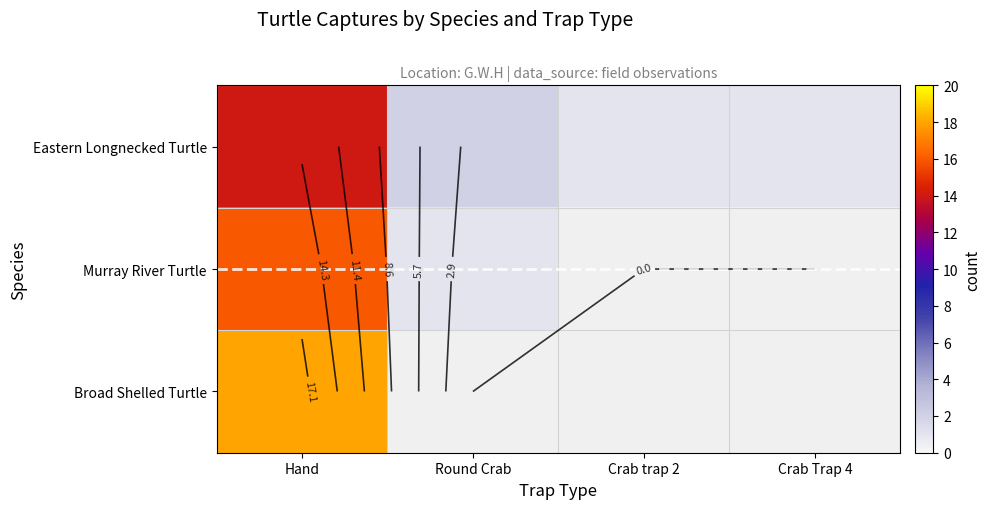

Which has a higher value, Hand or Crab Trap 4?

Hand